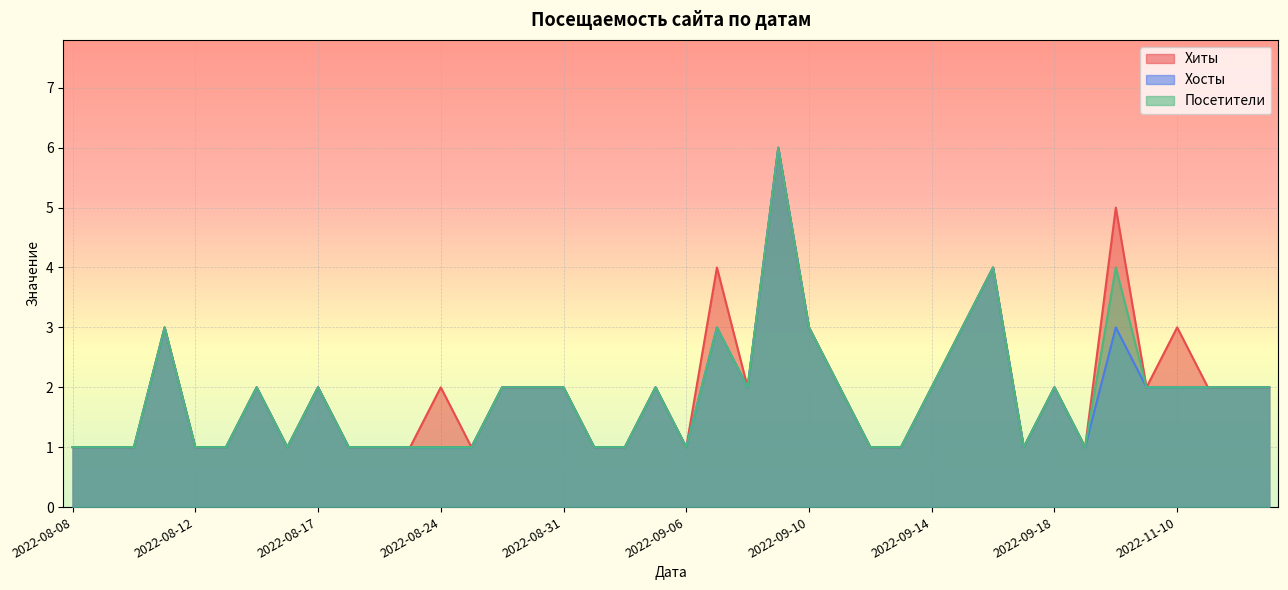

True or false: Хиты and Посетители intersect in this chart.

False